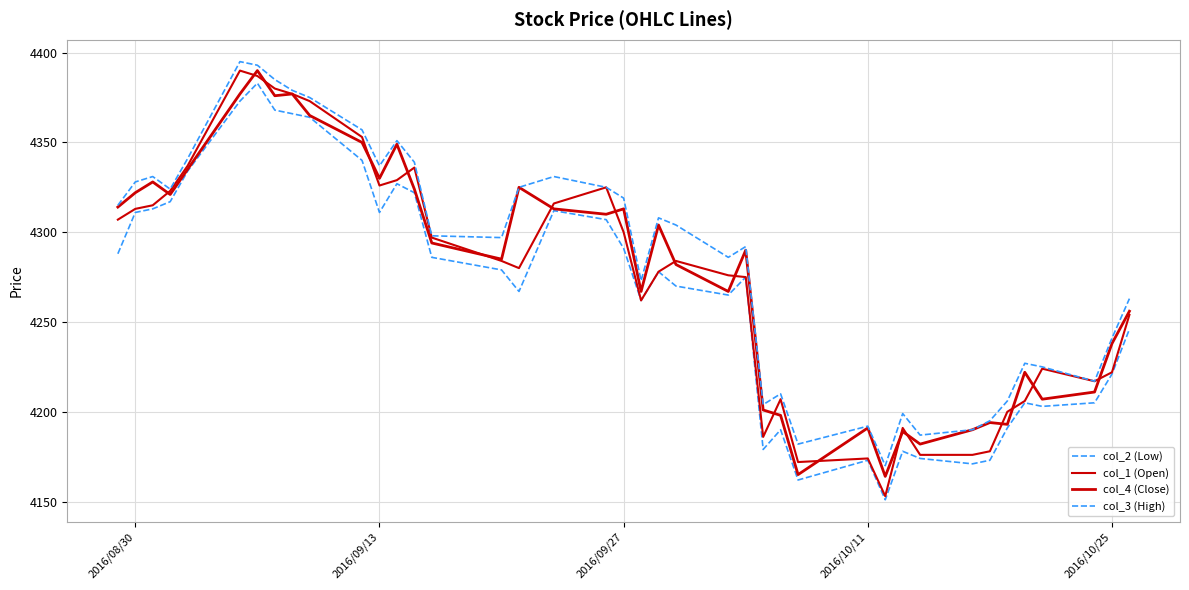

How many series are shown in this chart?

4